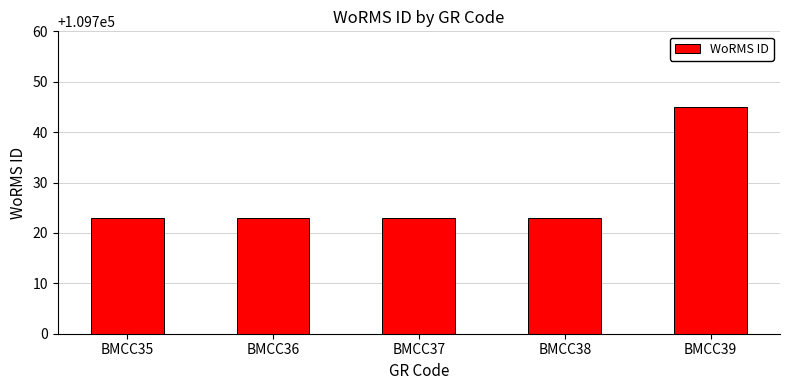

What is the approximate value at BMCC37?

109723